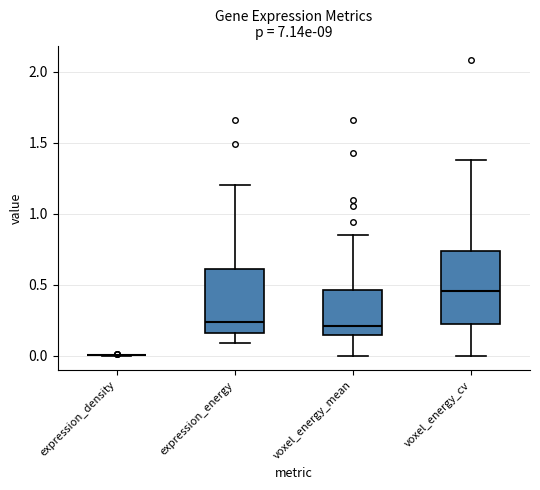

Comparing the boxes themselves (not the whiskers), which one is the tallest?

voxel_energy_cv